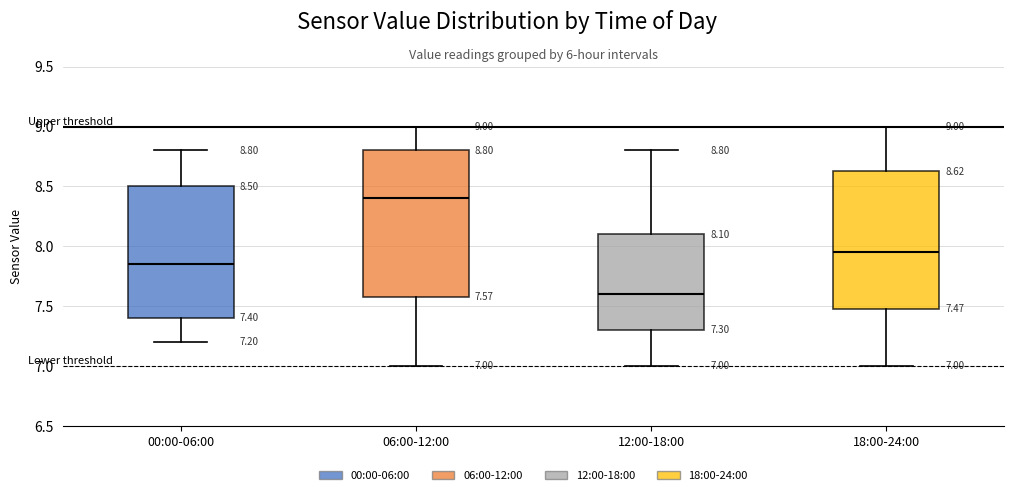

Which box is the tallest, from its lower edge to its upper edge?

06:00-12:00